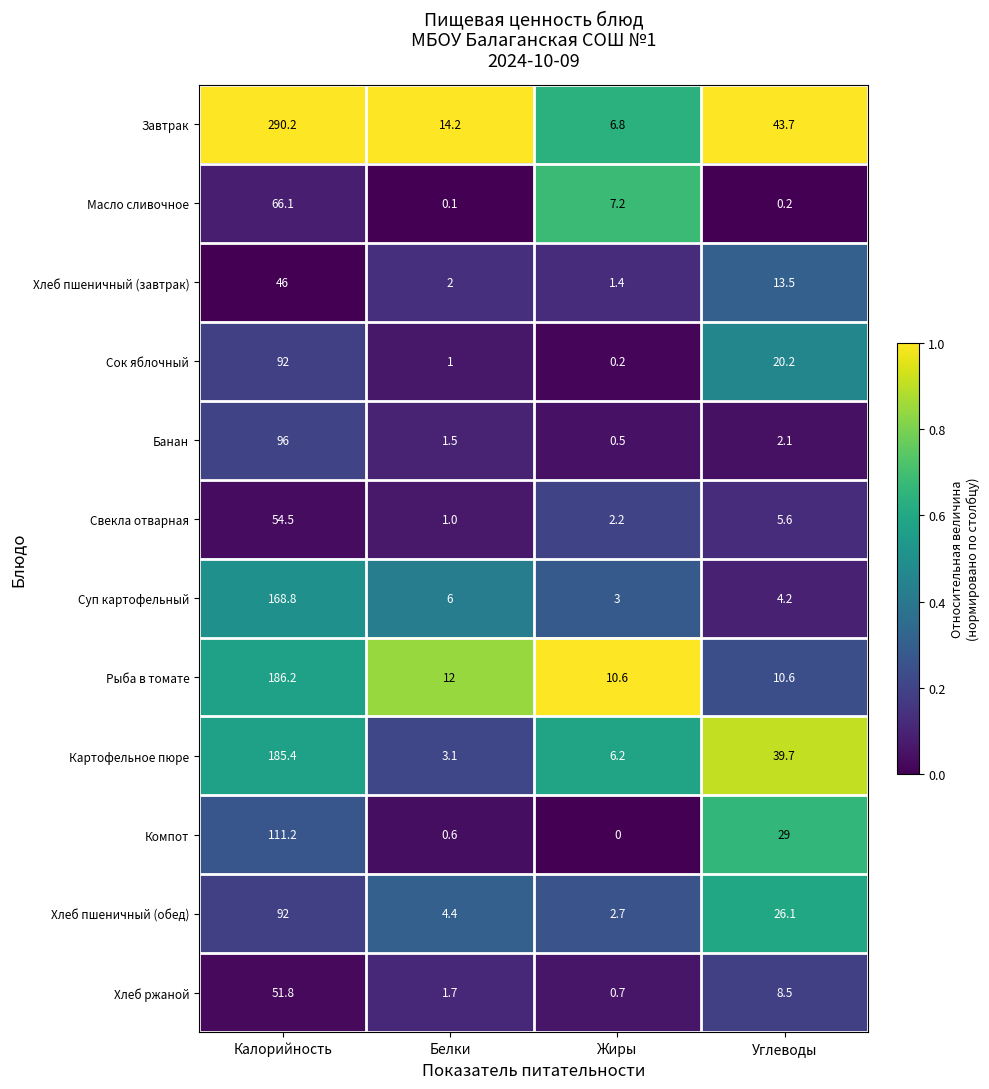

What is the difference between the maximum and minimum values in the Сок яблочный series?

91.8